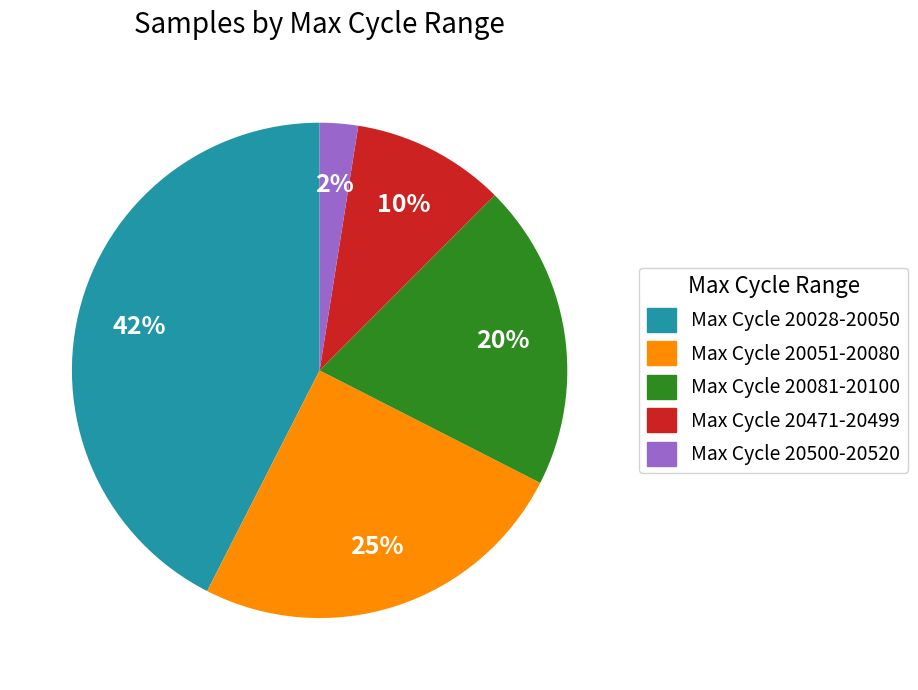

What percentage is the Max Cycle 20028-20050 slice, to the nearest percent?

42%